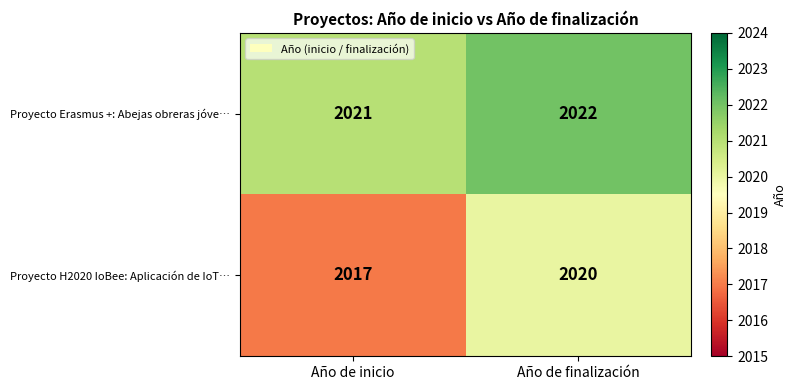

What is the difference between the highest and lowest values at Año de inicio?

4